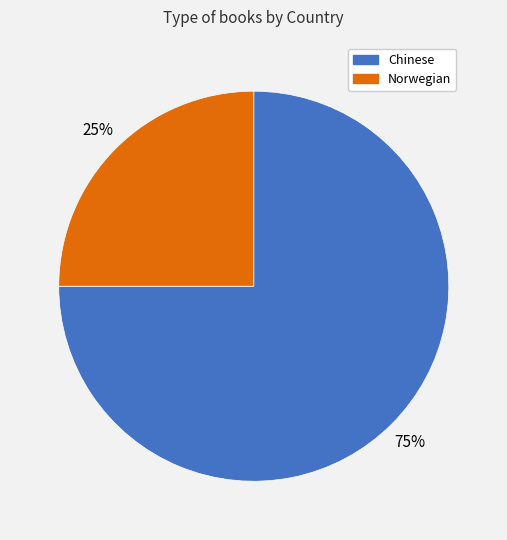

The Chinese slice represents 85% of the pie. True or false?

False